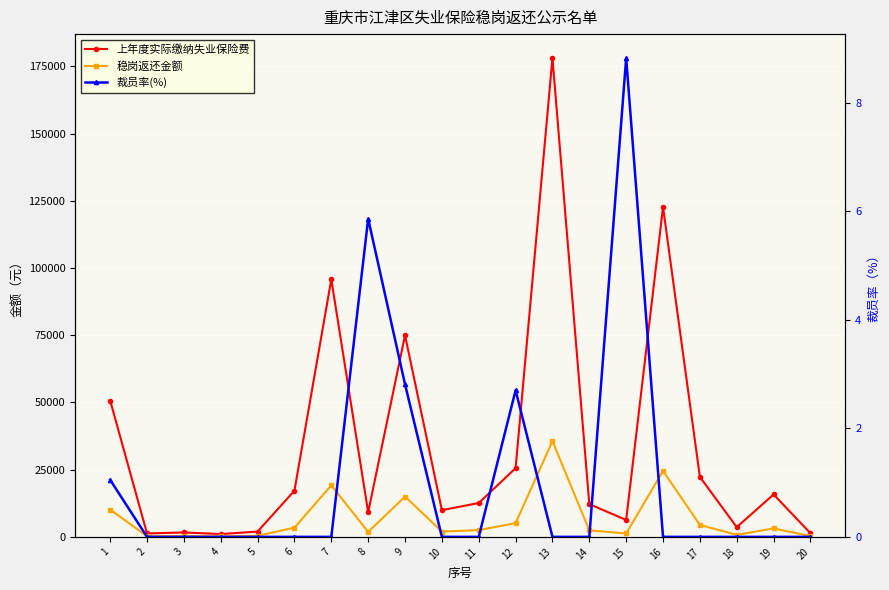

What is the spread (max minus min) of values at 12?

25546.6